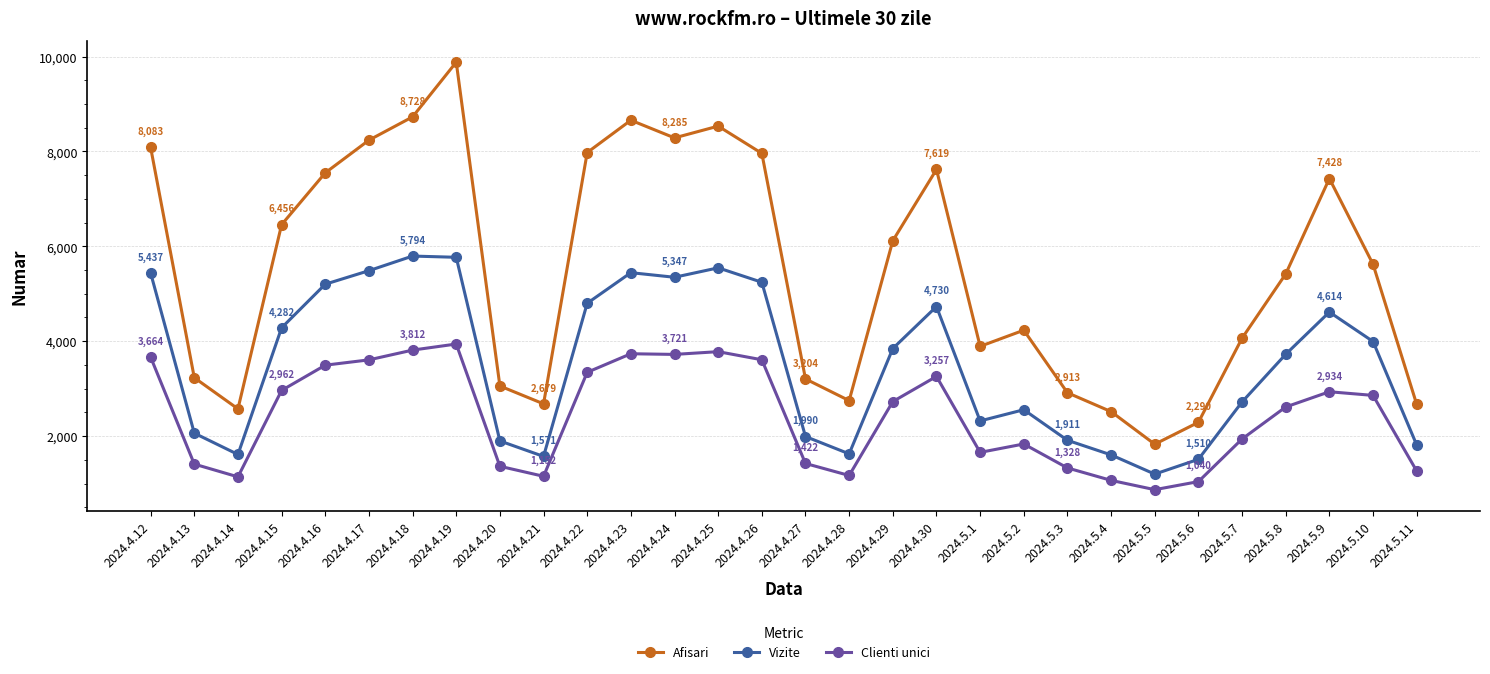

What is the difference between the maximum and second lowest values in the Vizite series?

4284